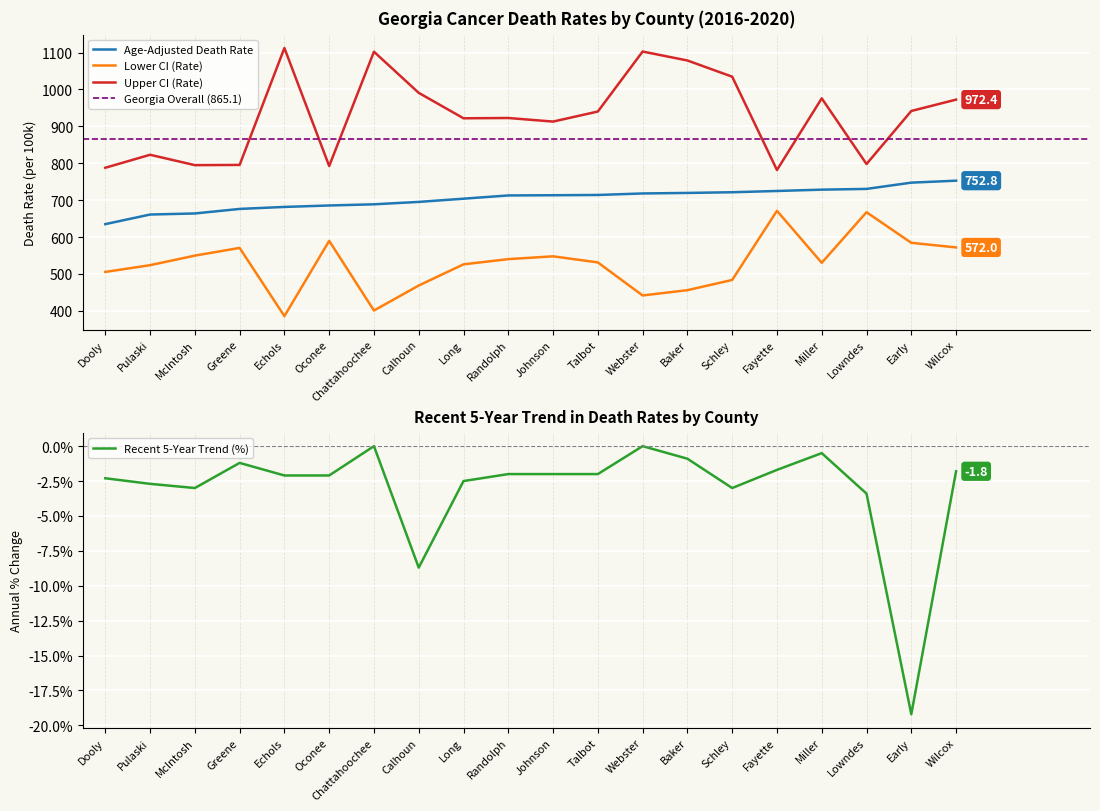

The value of Age-Adjusted Death Rate at Wilcox is 1142.4. True or false?

False